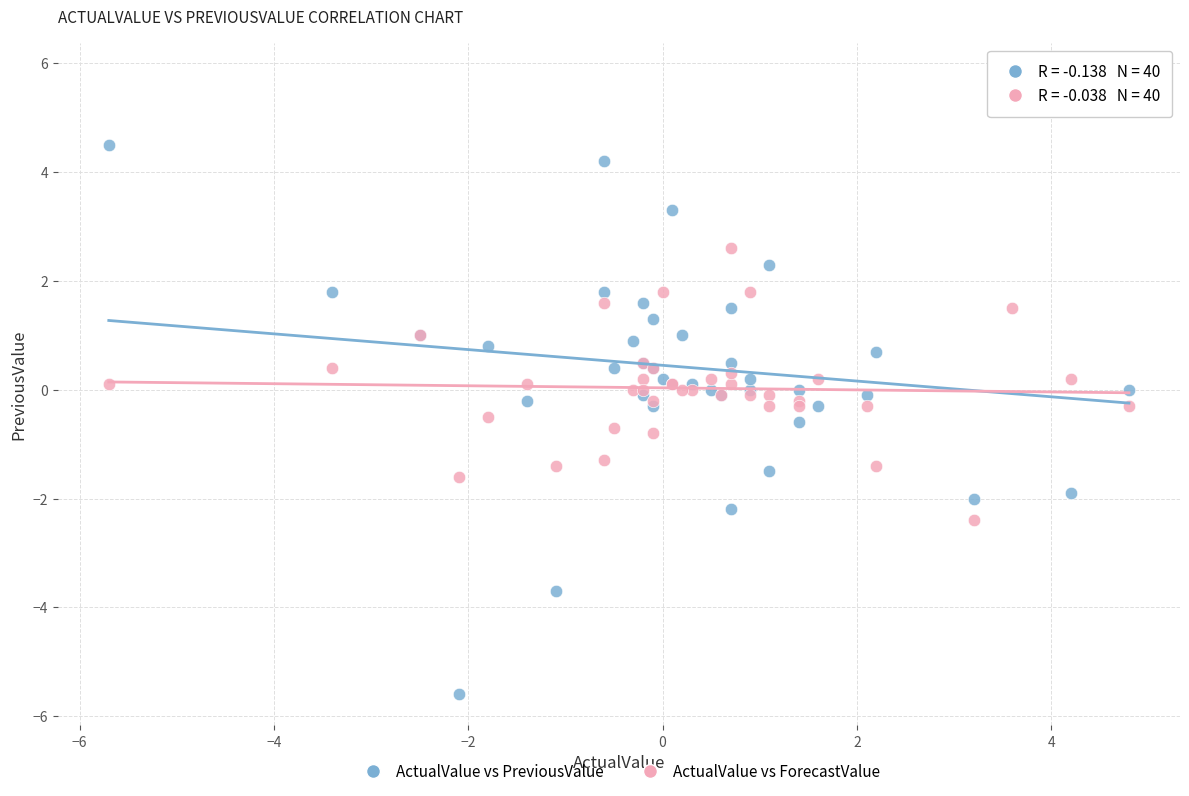

What are all the series names shown in the legend?

ActualValue vs PreviousValue, ActualValue vs ForecastValue